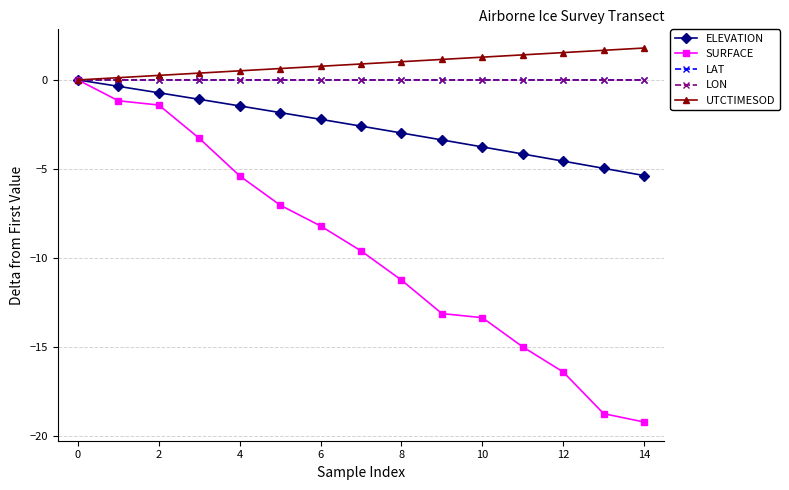

What is the maximum value shown in the chart?

1.8